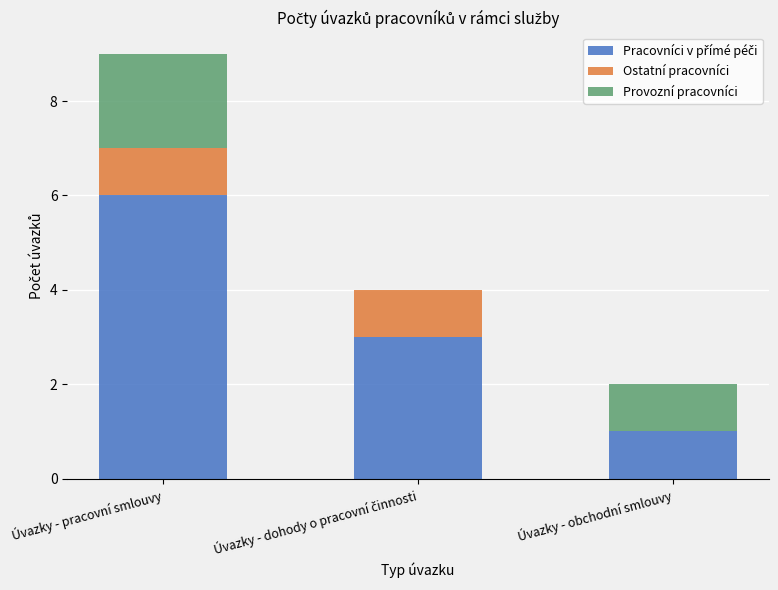

Which series has the largest total across all categories?

Pracovníci v přímé péči